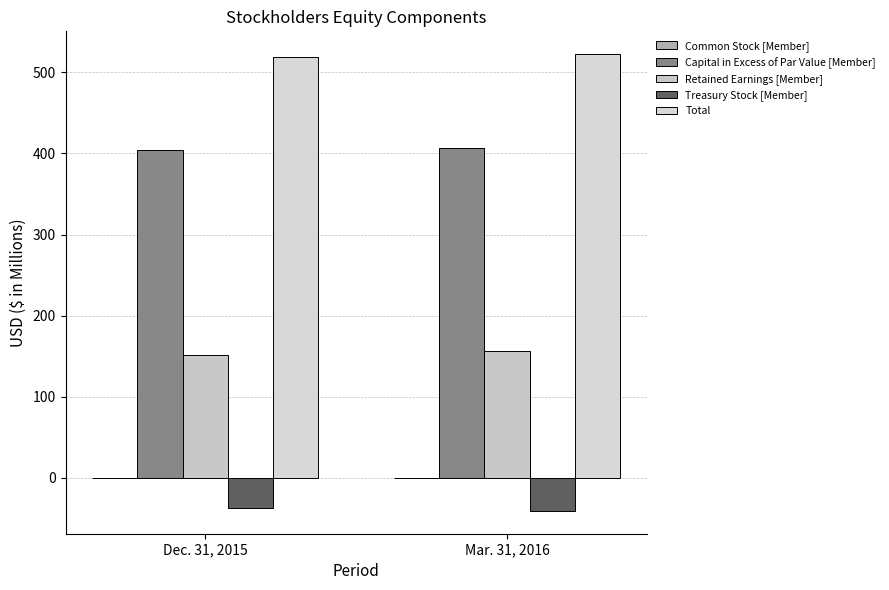

What value does the Treasury Stock [Member] series have at Dec. 31, 2015?

-37.6